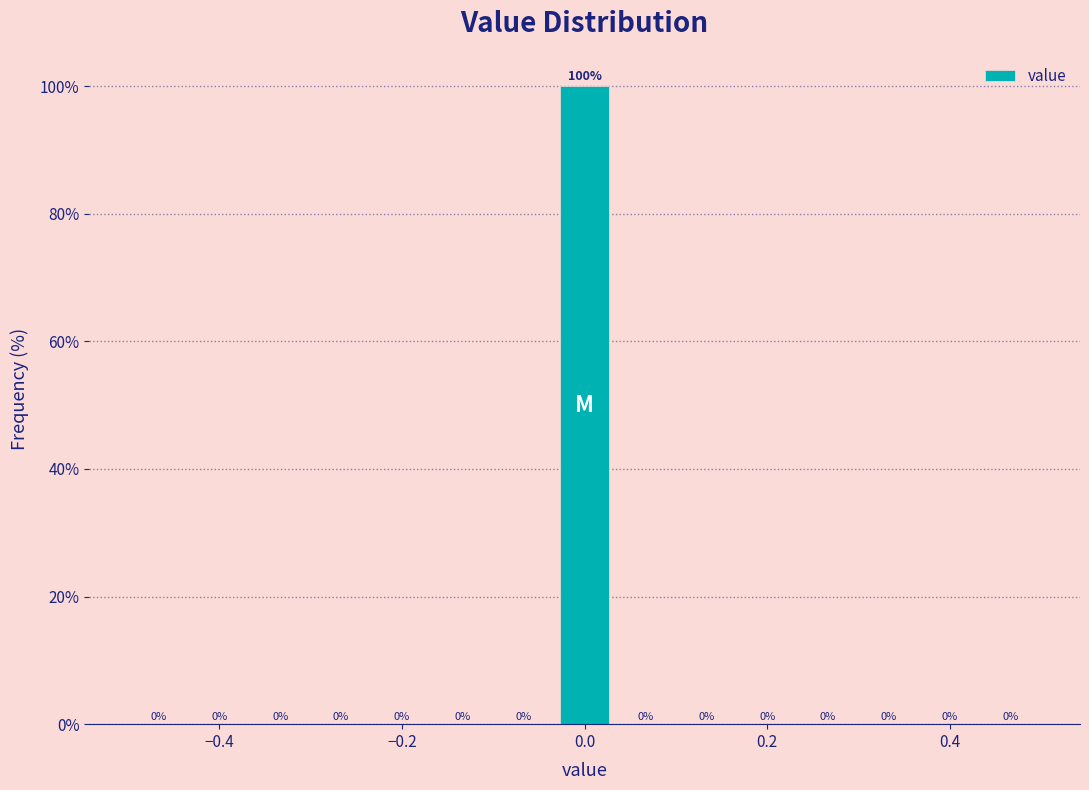

Around what value on the x-axis is the tallest bar? Give the approximate position of its centre, as read against the axis.

0.00